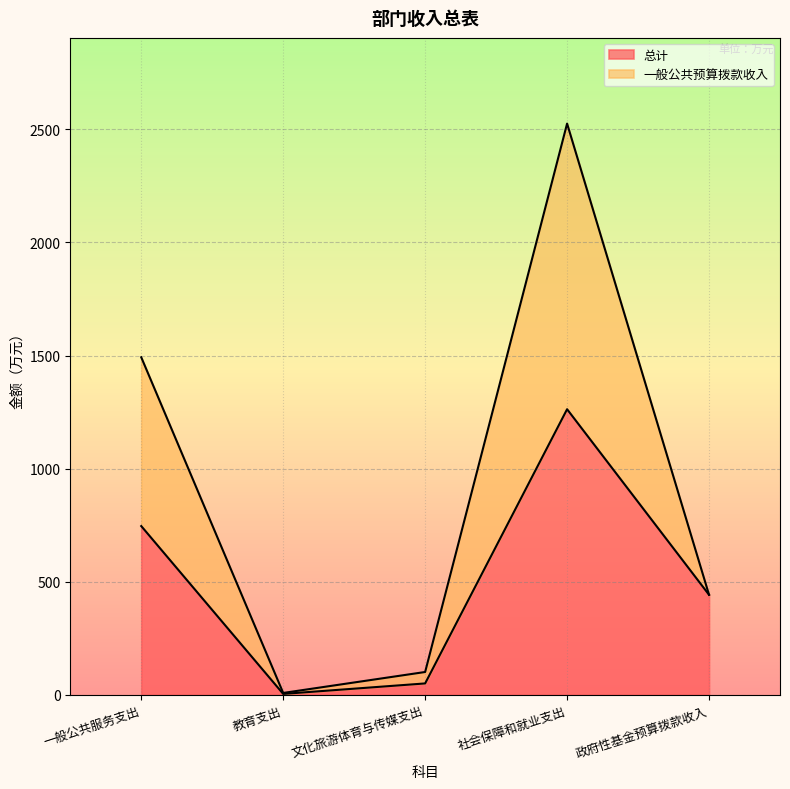

Where does the 一般公共预算拨款收入 series first go above 442?

一般公共服务支出